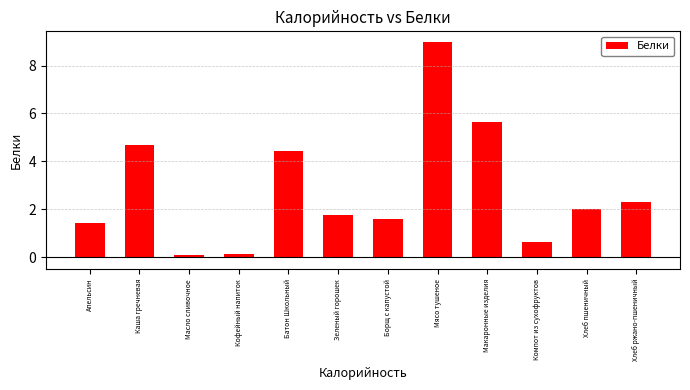

Between Каша гречневая and Кофейный напиток, which is larger?

Каша гречневая